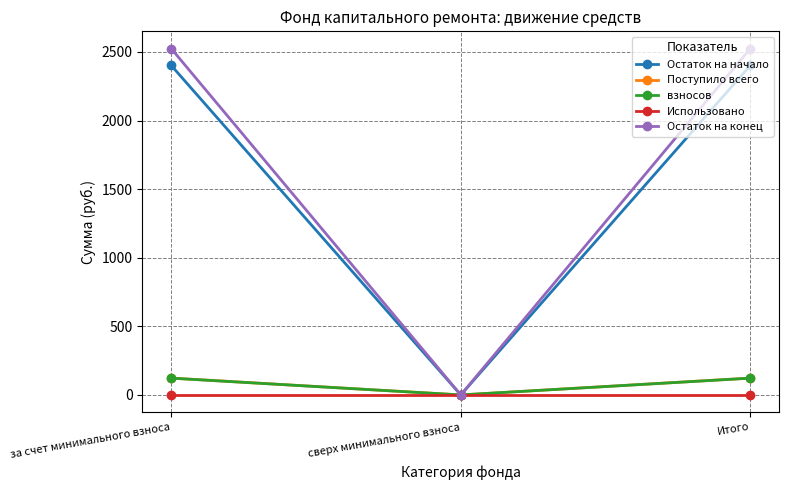

Count the number of data series in this chart.

5